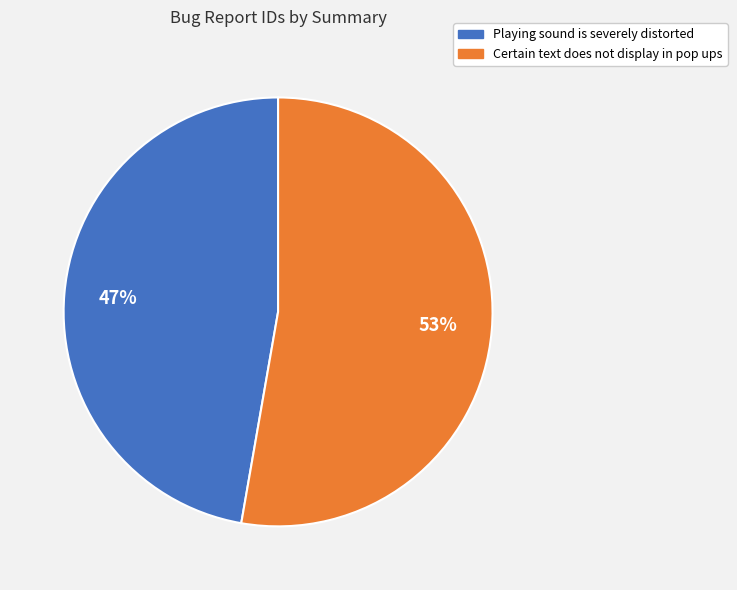

What is the smallest slice in the pie chart?

Playing sound is severely distorted